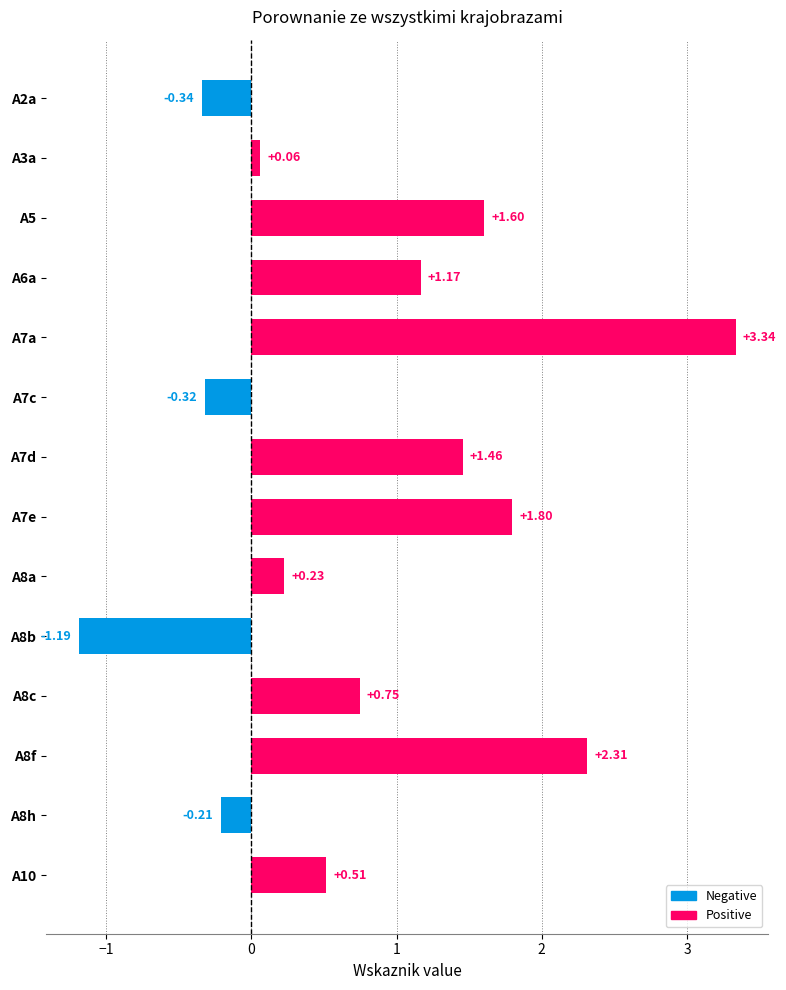

List the labels in order of value, smallest first.

A8b, A2a, A7c, A8h, A3a, A8a, A10, A8c, A6a, A7d, A5, A7e, A8f, A7a